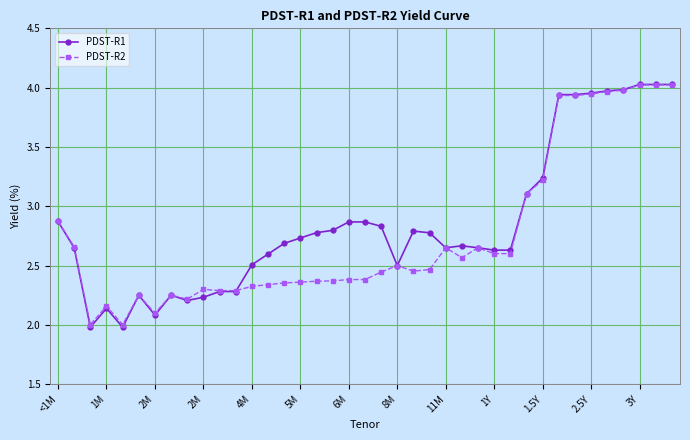

What is the minimum value for PDST-R2?

2.0